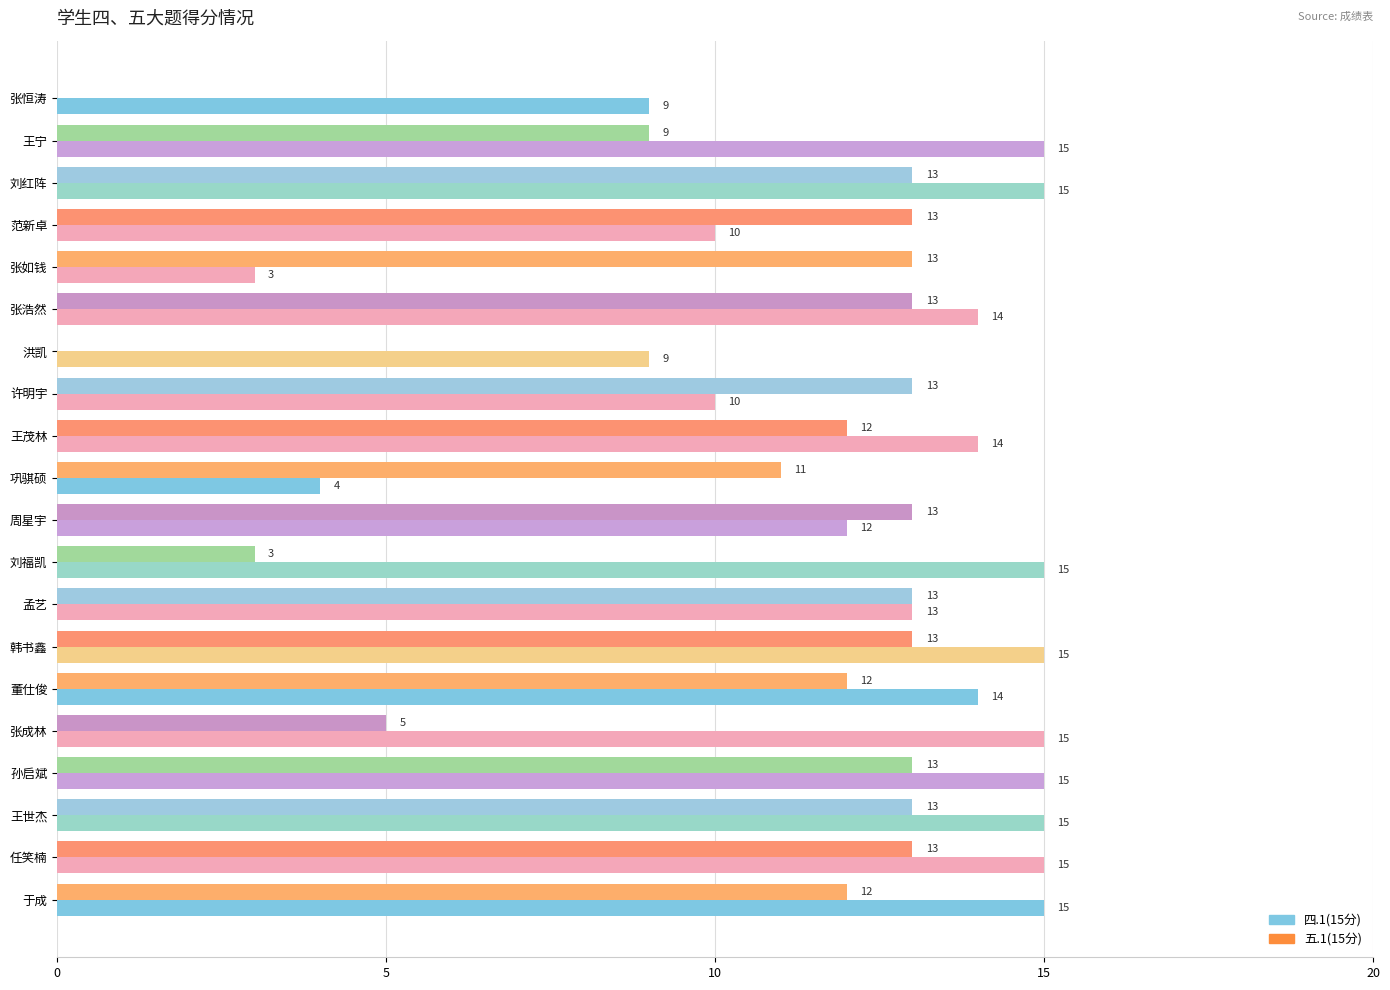

What is the sum of the 四.1(15分) values at 洪凯 and 刘福凯?

24